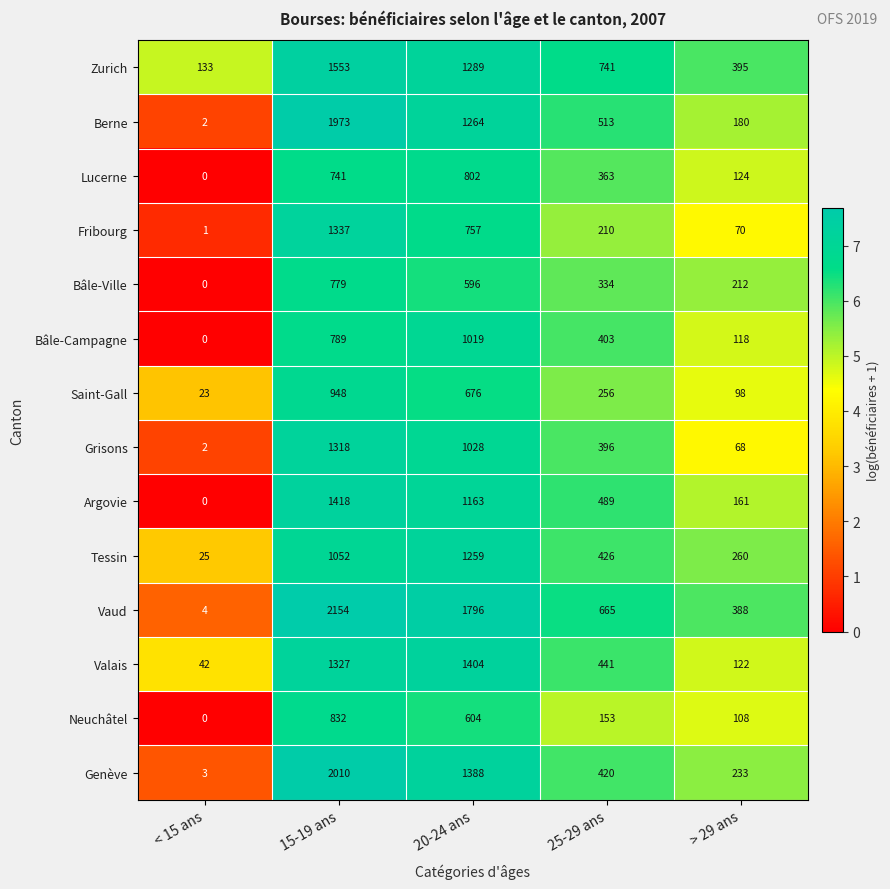

What is the total value across all series at 25-29 ans?

5810